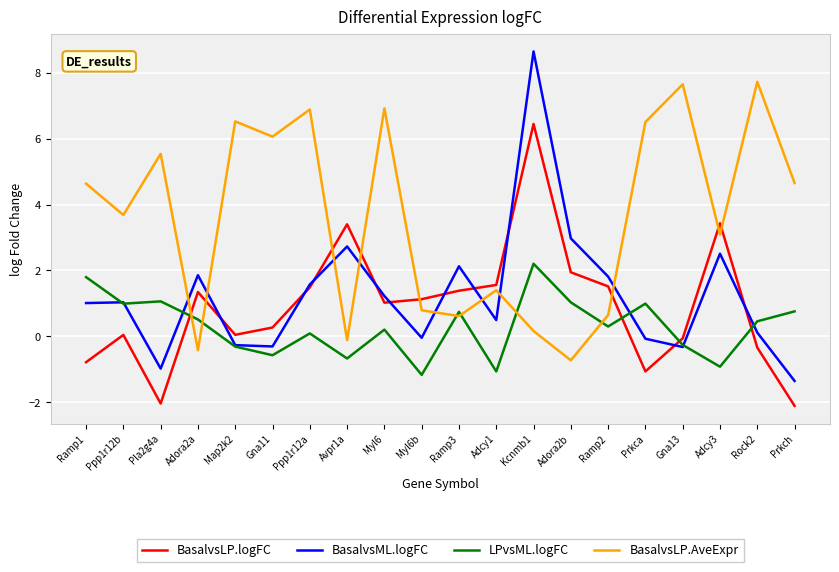

Which series has the largest range (max minus min)?

BasalvsML.logFC